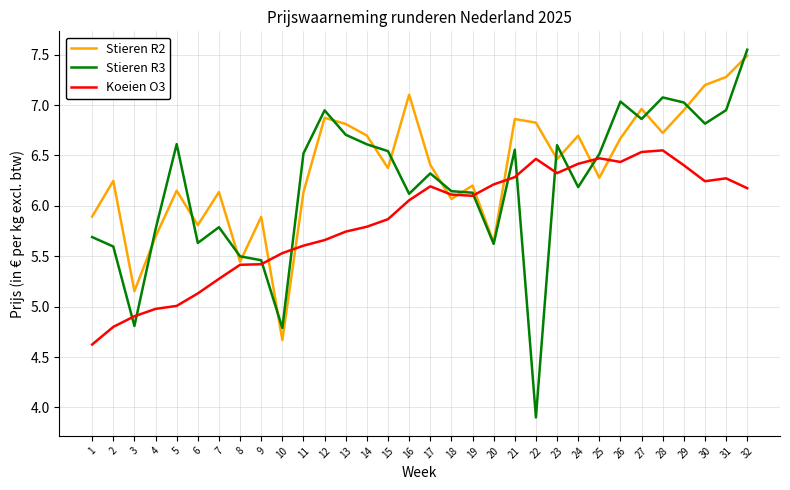

What are all the series names shown in the legend?

Stieren R2, Stieren R3, Koeien O3